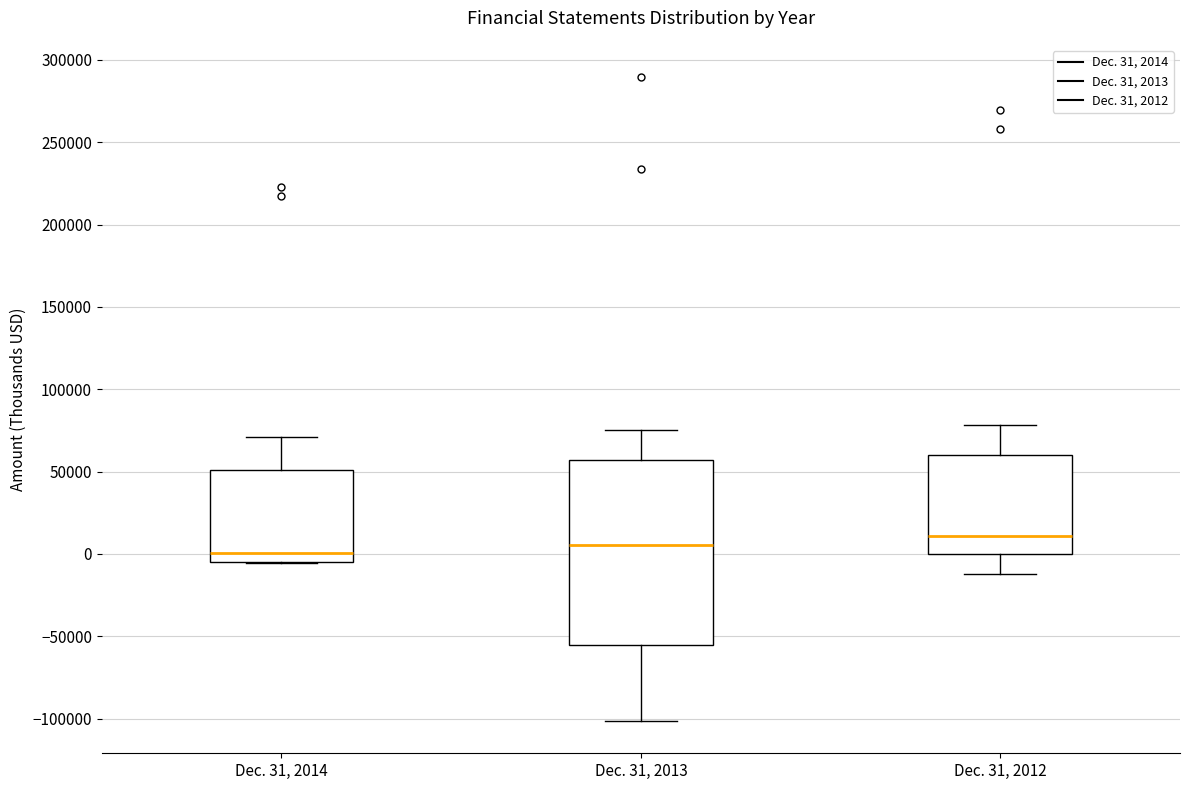

Where is the upper edge of the box for Dec. 31, 2012 on the y-axis? The values are not printed on the chart, so give them approximately, as read against the axis.

60000